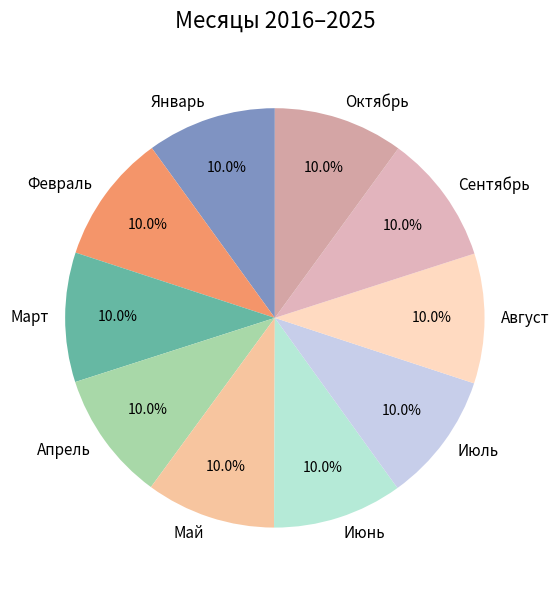

Approximately how many times larger is the value at Июль compared to Июнь?

1.0